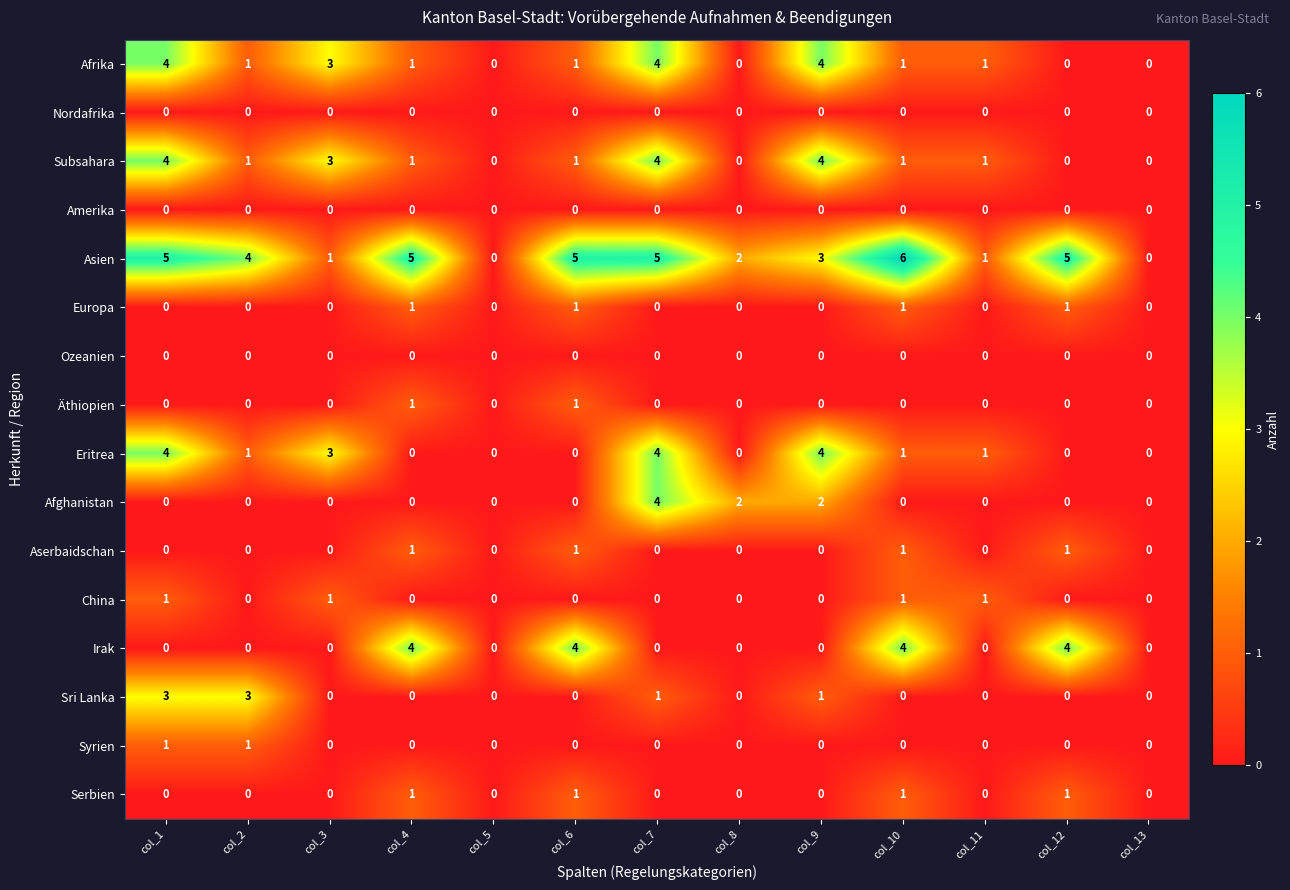

True or false: Äthiopien has a value of 1 at col_1.

False